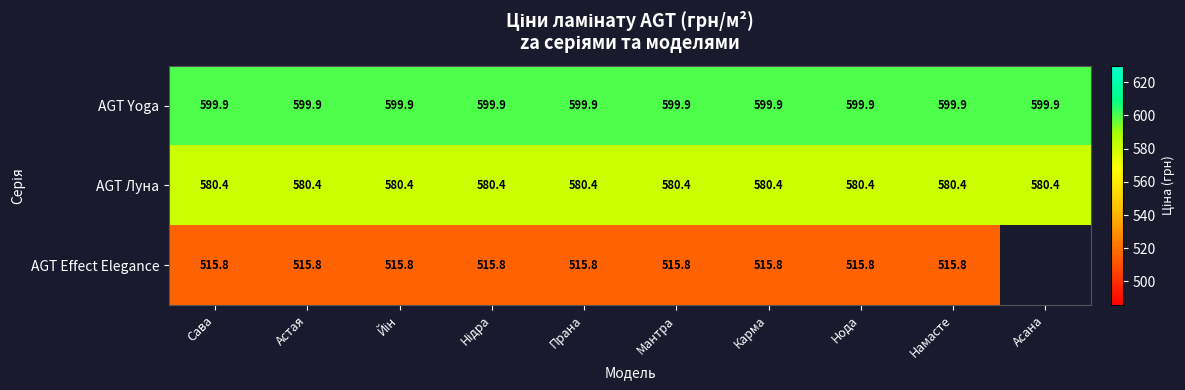

At Намасте, list the series in order from largest to smallest.

AGT Yoga, AGT Луна, AGT Effect Elegance